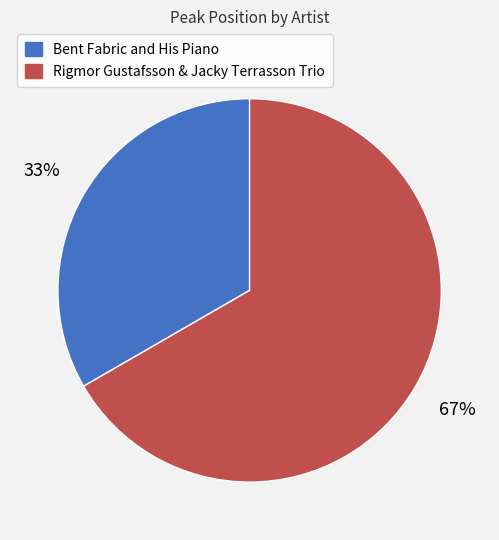

Is there a majority slice in this chart?

Yes